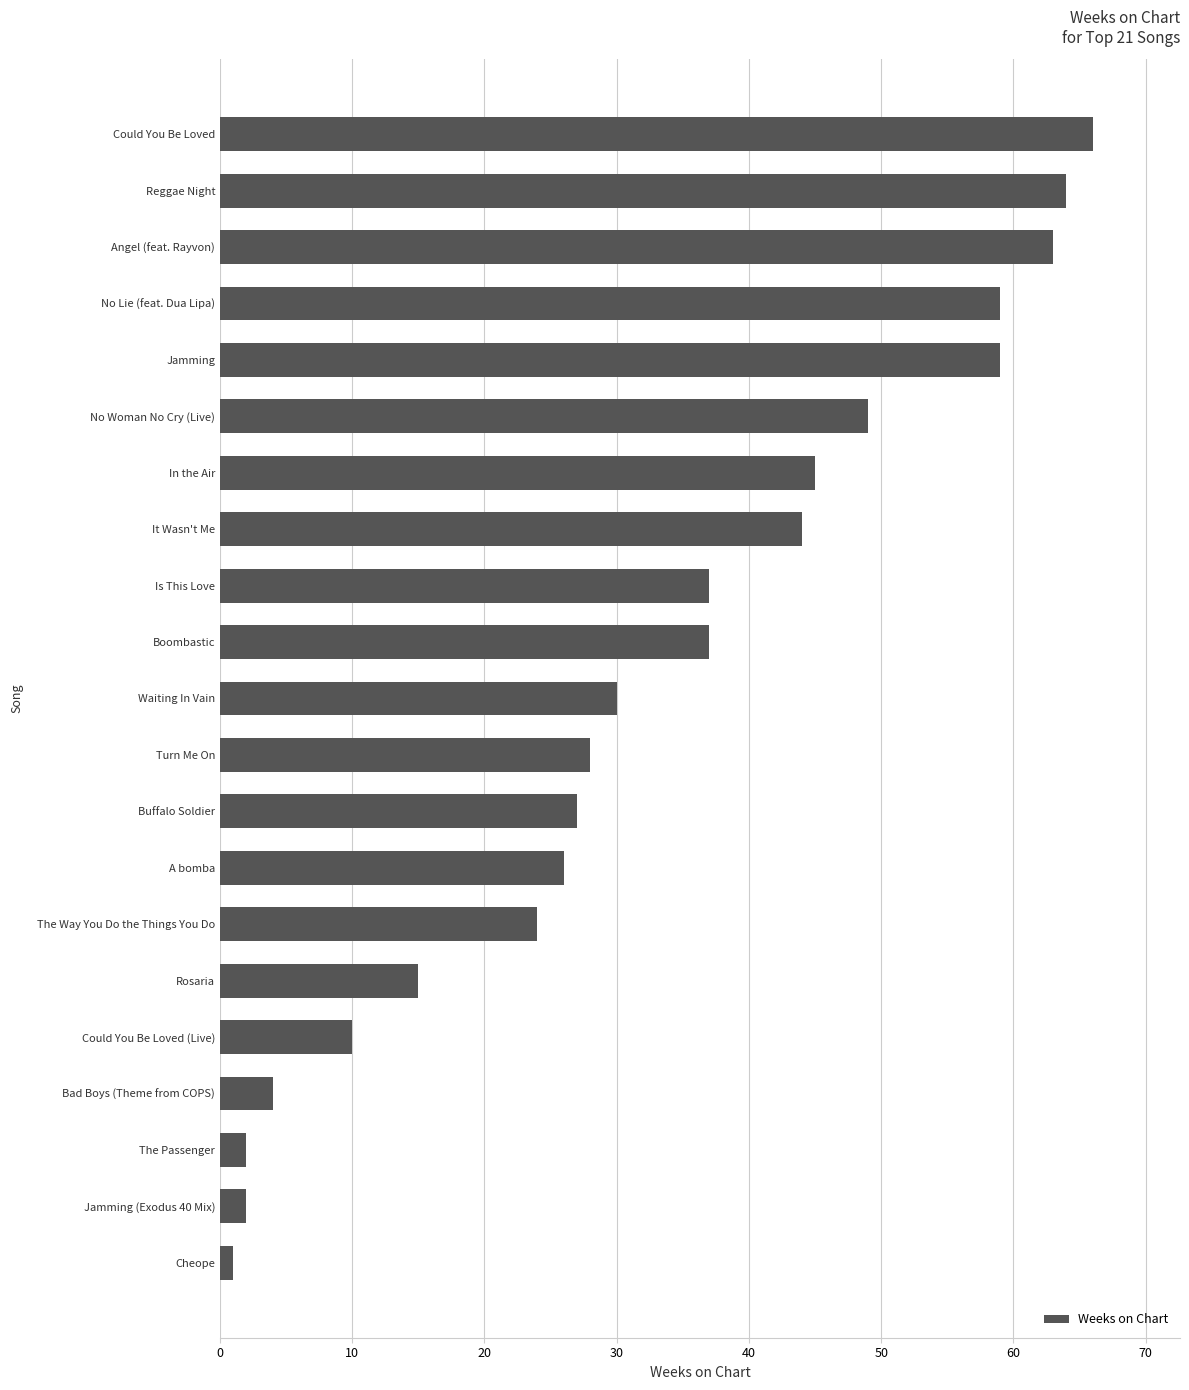

The chart shows a value of 59 at Jamming. True or false?

True